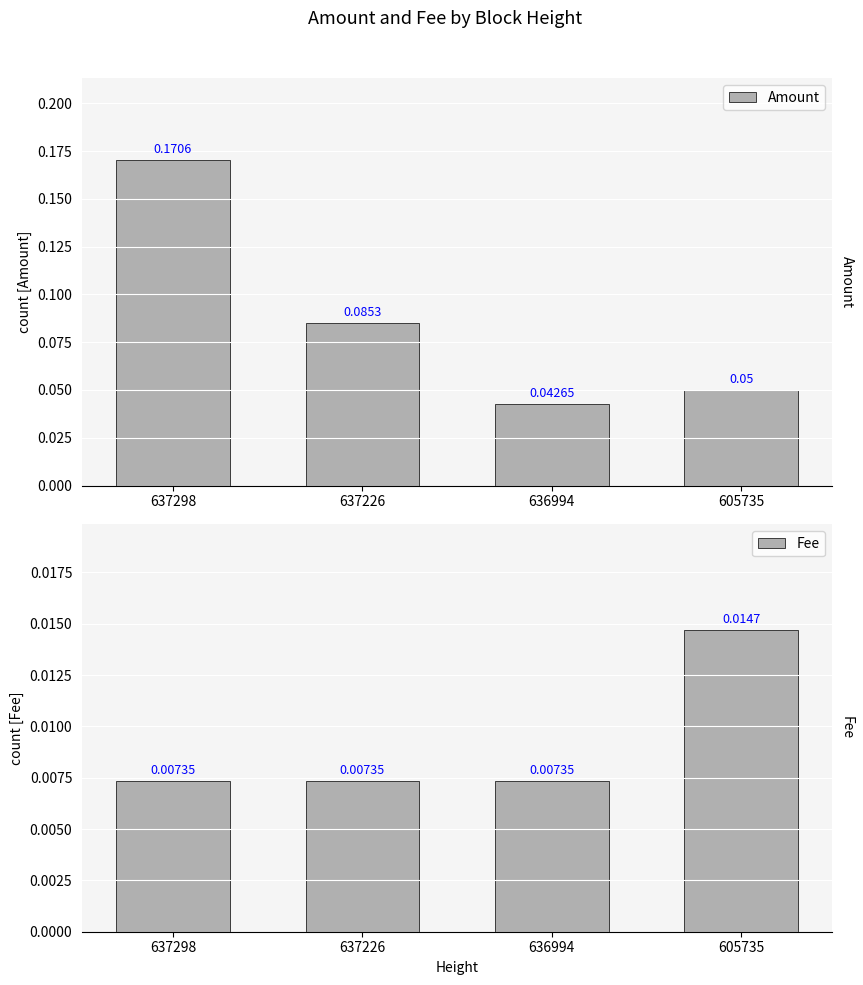

The value of Fee at 605735 is 0.0. True or false?

True